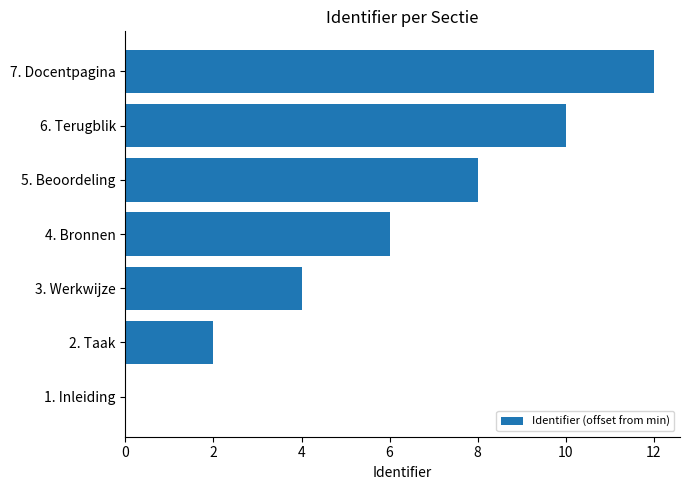

What is the sum of all values?

42